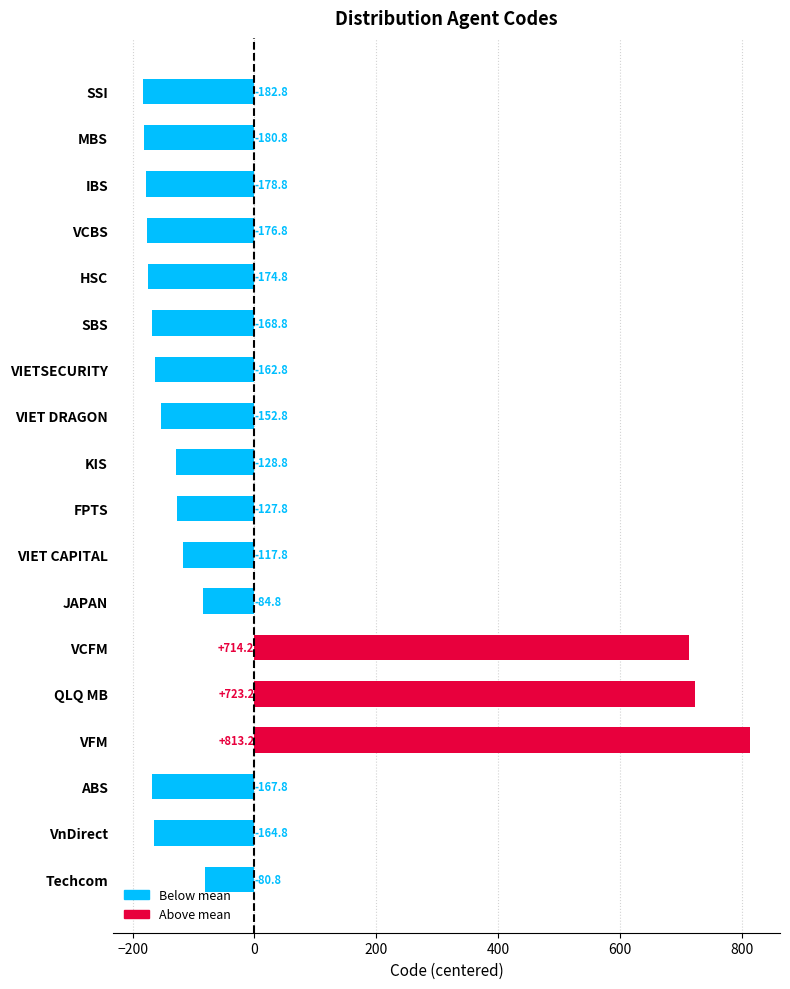

Does the chart contain stacked bars?

No